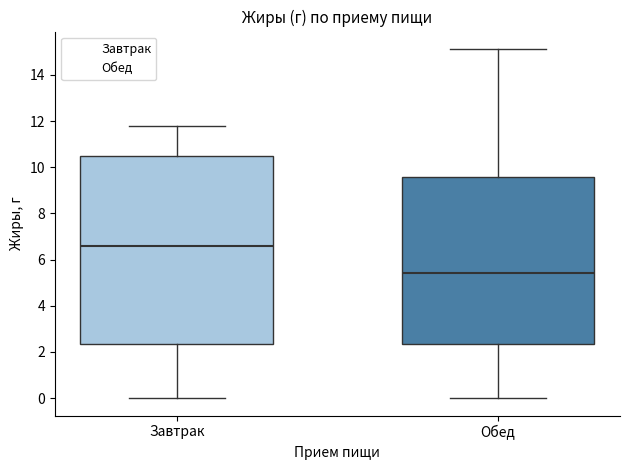

Which box is the tallest, from its lower edge to its upper edge?

Завтрак